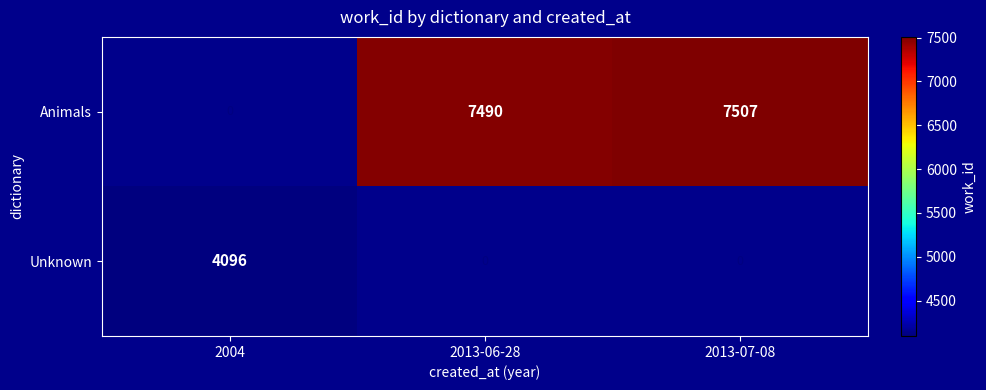

Which category has the highest value across all series?

2013-07-08